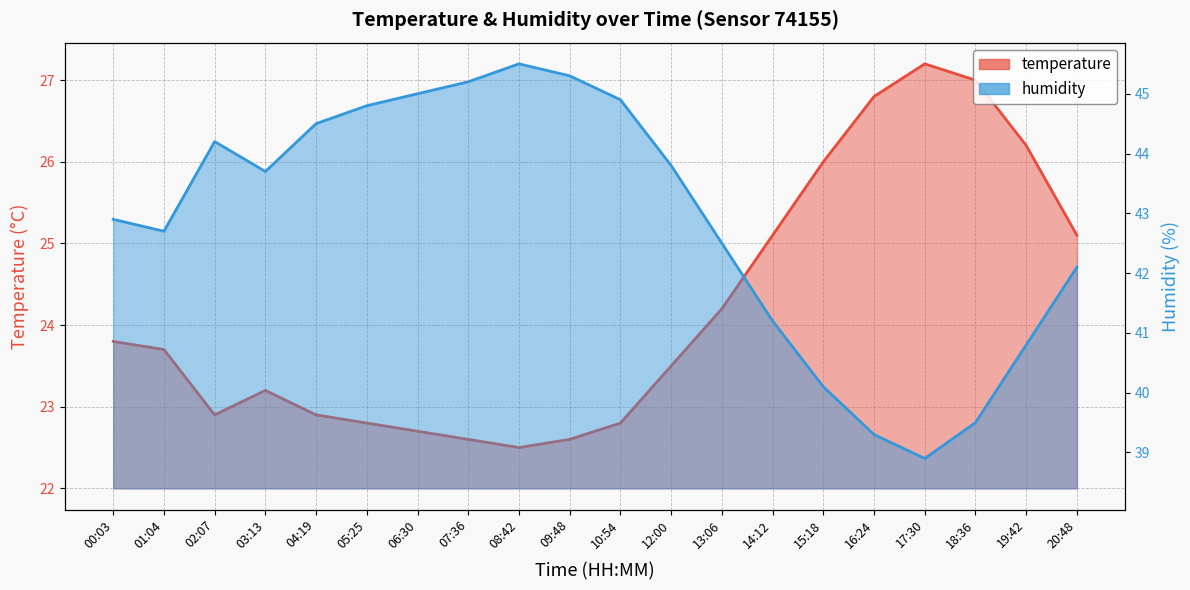

List the series in order of their overall mean, lowest first.

temperature, humidity